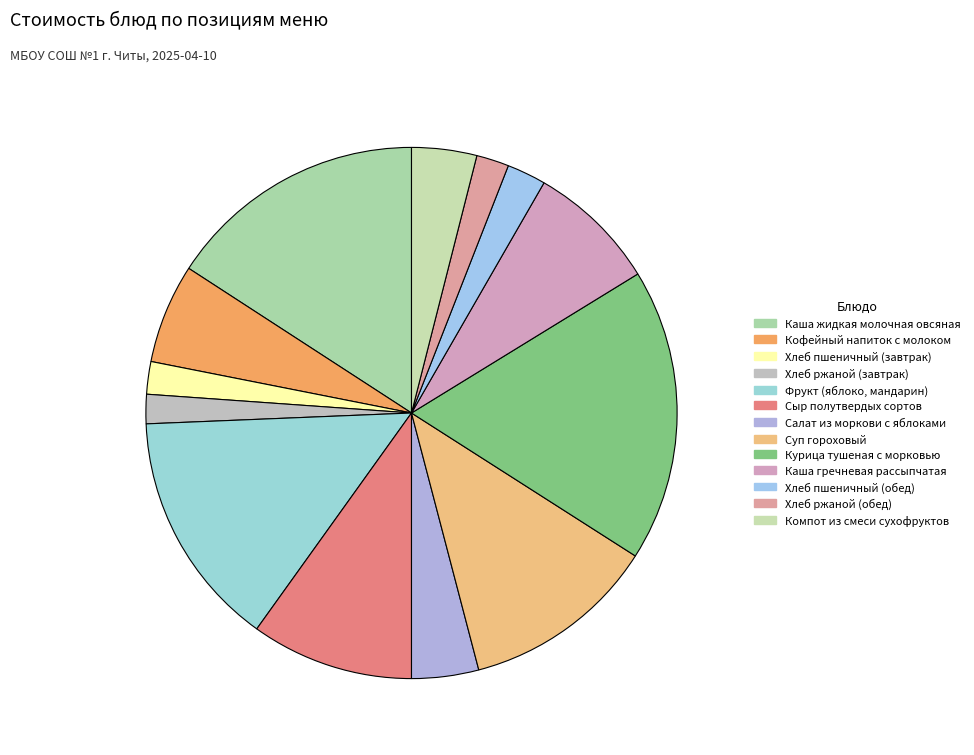

How many segments does this pie chart have?

13